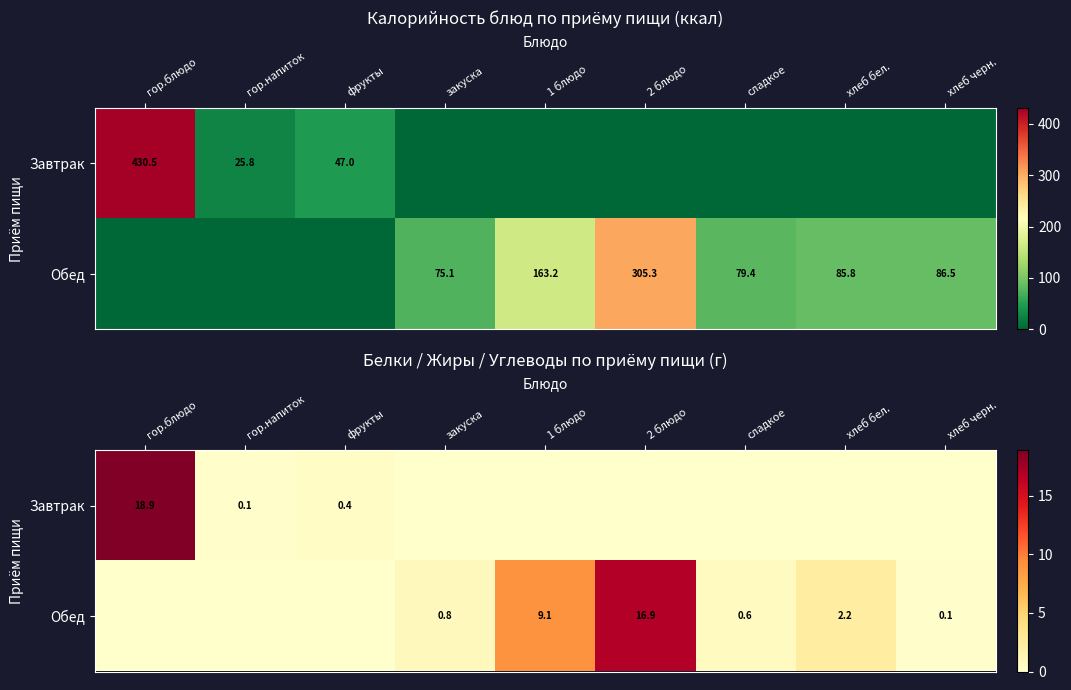

What is the total value across all series at 2 блюдо?

16.9